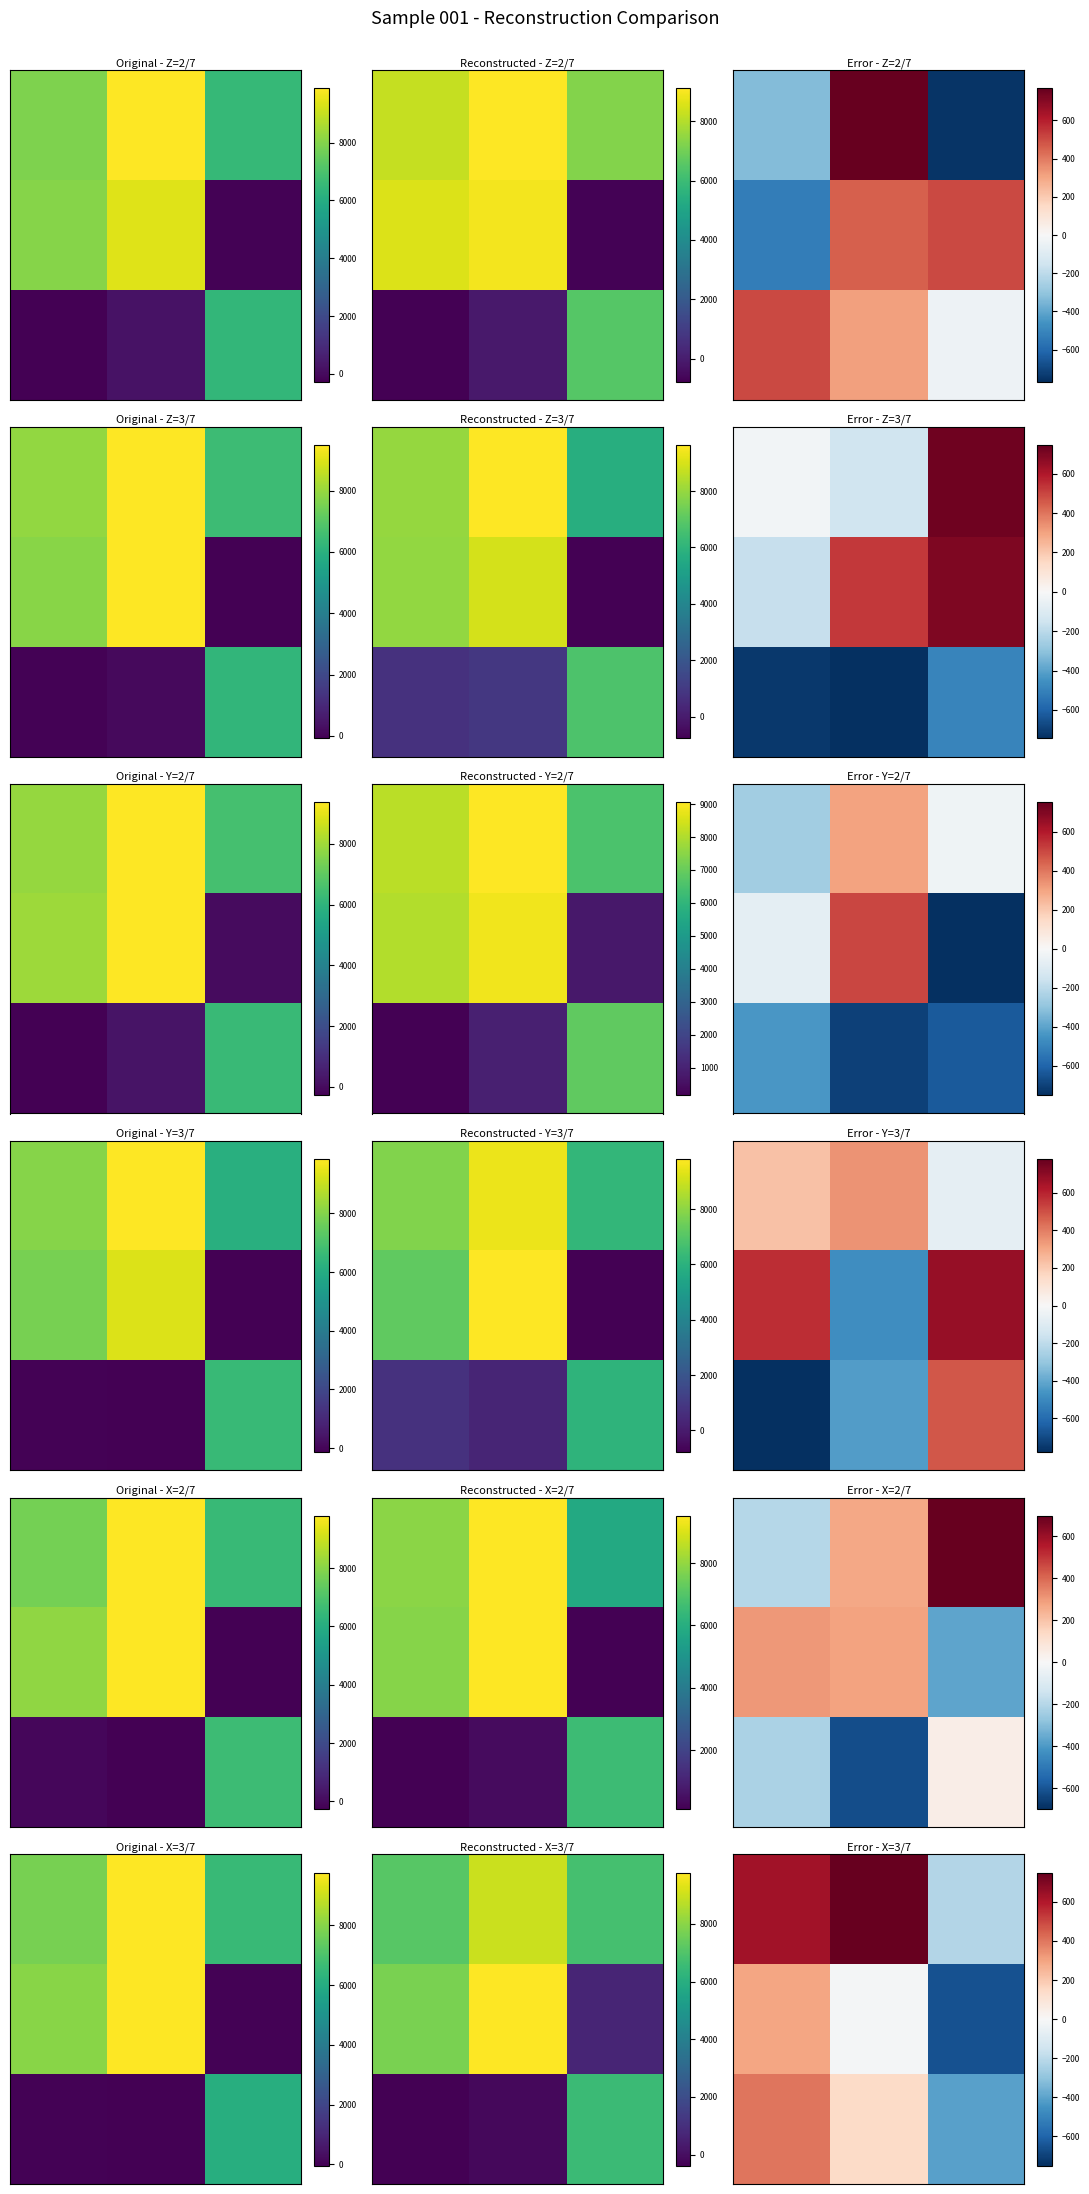

What is the minimum value shown in the chart?

-652.1